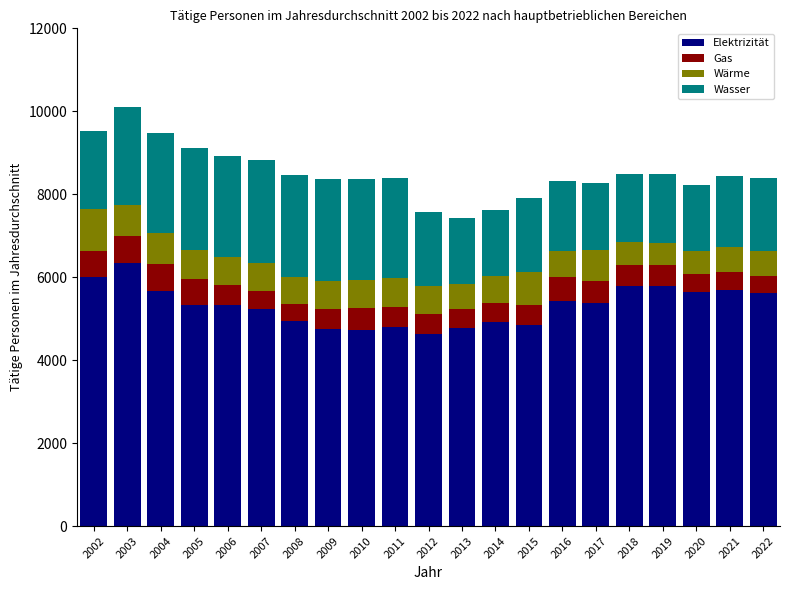

What is the lowest value of the Elektrizität series?

4627.0